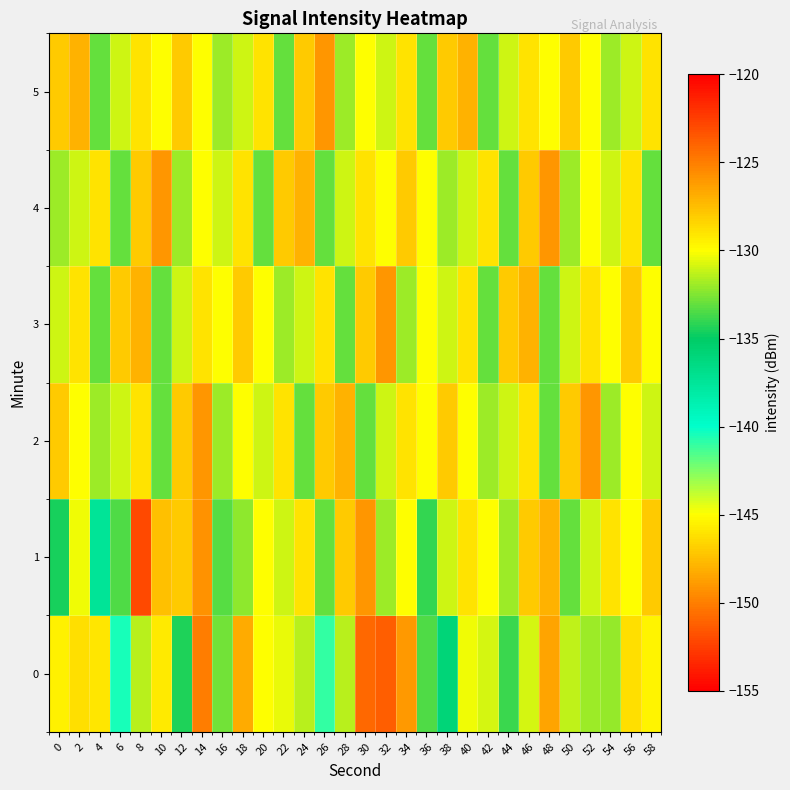

Reading left to right, transcribe all the data shown in this chart.

0: 0=-129.5	2=-128.8	4=-129.1	6=-140.5	8=-131.4	10=-145.8	12=-134.4	14=-125.0	16=-132.8	18=-126.8	20=-130.1	22=-130.4	24=-131.4	26=-141.0	28=-131.5	30=-124.1	32=-151.2	34=-126.1	36=-133.5	38=-135.9	40=-130.4	42=-130.9	44=-133.8	46=-130.9	48=-126.5	50=-131.3	52=-132.0	54=-132.0	56=-128.8	58=-129.6
1: 0=-134.5	2=-130.3	4=-137.4	6=-133.5	8=-122.9	10=-127.6	12=-128.0	14=-125.8	16=-133.4	18=-132.2	20=-130.0	22=-131.0	24=-129.0	26=-133.0	28=-128.0	30=-126.0	32=-132.0	34=-130.0	36=-134.0	38=-131.0	40=-129.0	42=-130.0	44=-132.0	46=-128.0	48=-127.0	50=-133.0	52=-131.0	54=-129.0	56=-130.0	58=-128.0
2: 0=-128.0	2=-130.0	4=-132.0	6=-131.0	8=-129.0	10=-133.0	12=-128.0	14=-126.0	16=-132.0	18=-130.0	20=-131.0	22=-129.0	24=-133.0	26=-128.0	28=-127.0	30=-133.0	32=-131.0	34=-129.0	36=-130.0	38=-128.0	40=-130.0	42=-132.0	44=-131.0	46=-129.0	48=-133.0	50=-128.0	52=-126.0	54=-132.0	56=-130.0	58=-131.0
3: 0=-131.0	2=-129.0	4=-133.0	6=-128.0	8=-127.0	10=-133.0	12=-131.0	14=-129.0	16=-130.0	18=-128.0	20=-130.0	22=-132.0	24=-131.0	26=-129.0	28=-133.0	30=-128.0	32=-126.0	34=-132.0	36=-130.0	38=-131.0	40=-129.0	42=-133.0	44=-128.0	46=-127.0	48=-133.0	50=-131.0	52=-129.0	54=-130.0	56=-128.0	58=-130.0
4: 0=-132.0	2=-131.0	4=-129.0	6=-133.0	8=-128.0	10=-126.0	12=-132.0	14=-130.0	16=-131.0	18=-129.0	20=-133.0	22=-128.0	24=-127.0	26=-133.0	28=-131.0	30=-129.0	32=-130.0	34=-128.0	36=-130.0	38=-132.0	40=-131.0	42=-129.0	44=-133.0	46=-128.0	48=-126.0	50=-132.0	52=-130.0	54=-131.0	56=-129.0	58=-133.0
5: 0=-128.0	2=-127.0	4=-133.0	6=-131.0	8=-129.0	10=-130.0	12=-128.0	14=-130.0	16=-132.0	18=-131.0	20=-129.0	22=-133.0	24=-128.0	26=-126.0	28=-132.0	30=-130.0	32=-131.0	34=-129.0	36=-133.0	38=-128.0	40=-127.0	42=-133.0	44=-131.0	46=-129.0	48=-130.0	50=-128.0	52=-130.0	54=-132.0	56=-131.0	58=-129.0